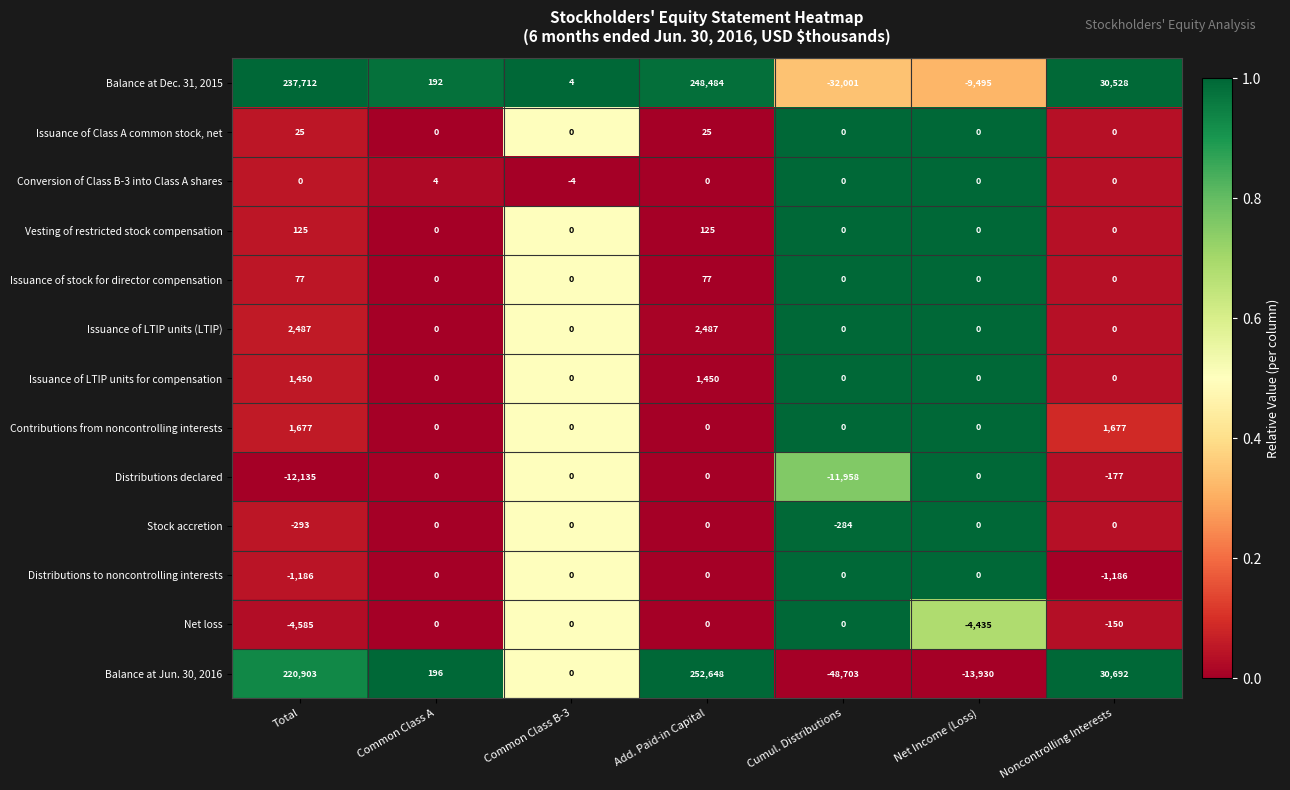

The Stock accretion series shows 0 at Common Class A. True or false?

True